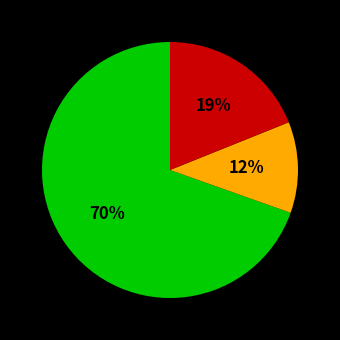

Does any single category account for the majority?

Yes